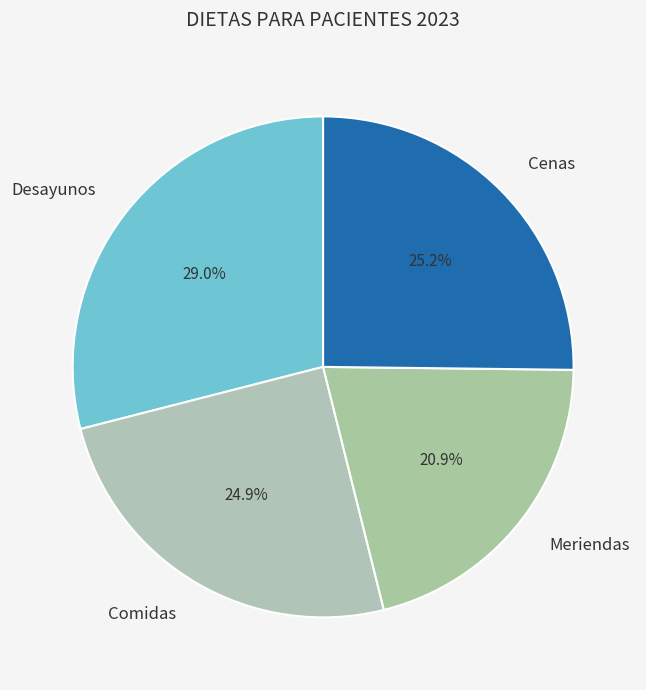

How many segments does this pie chart have?

4